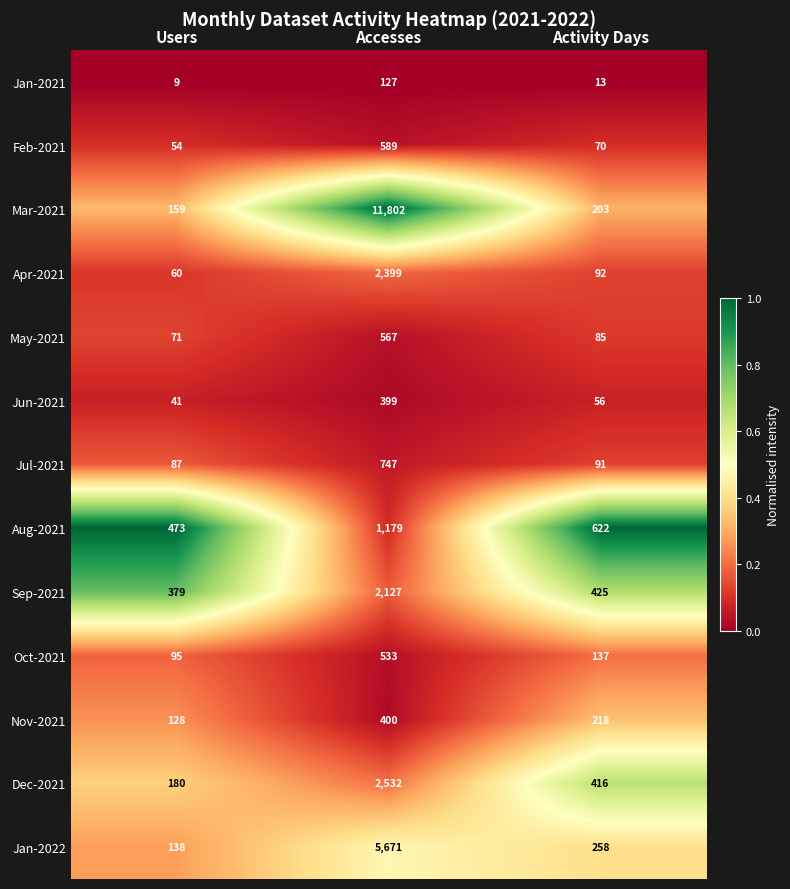

Which series has the widest spread of values?

Mar-2021